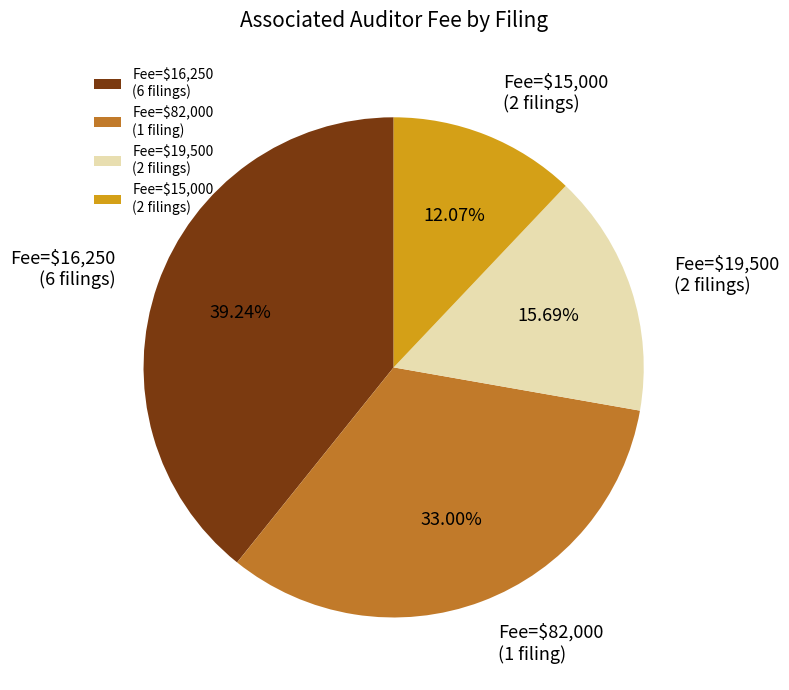

Is there any slice that represents more than half of the pie?

No